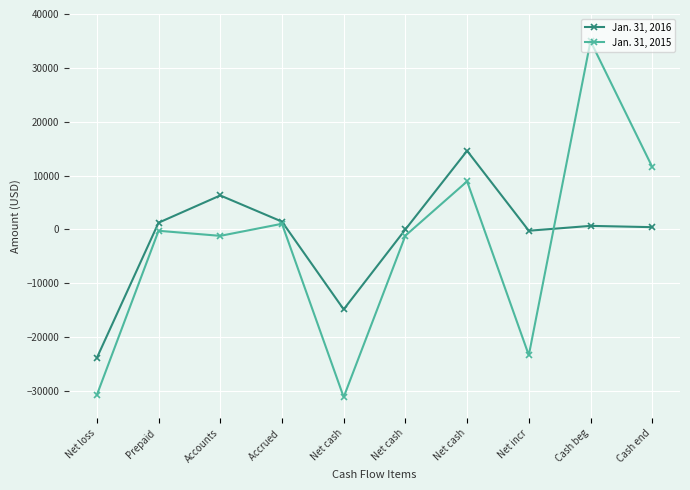

After their last crossing, which series has the higher values: Jan. 31, 2016 or Jan. 31, 2015?

Jan. 31, 2015